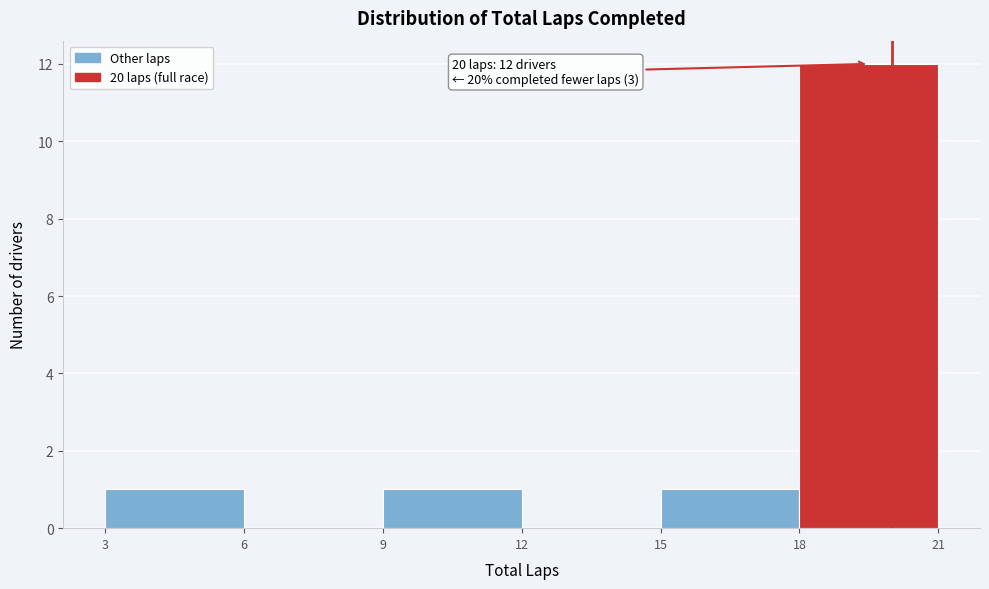

Which range on the x-axis has the tallest bar?

18 to 21